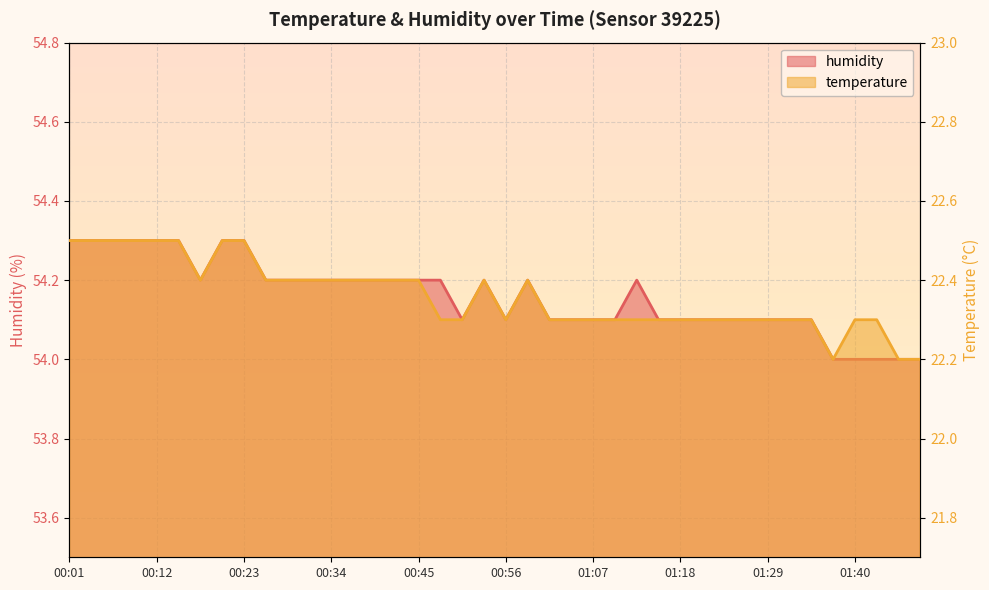

What are all the series names shown in the legend?

temperature, humidity